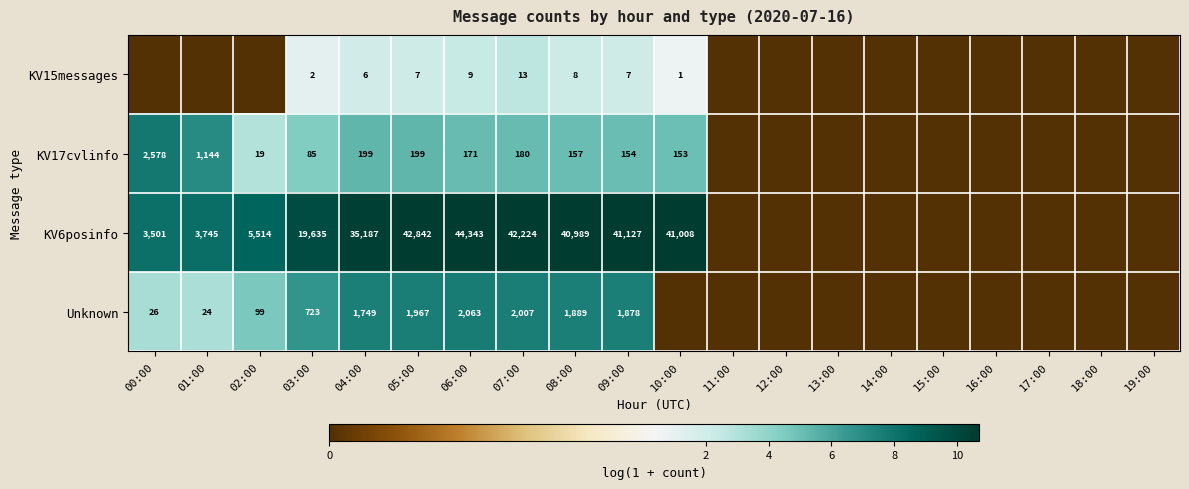

True or false: KV17cvlinfo has a value of 199 at 05:00.

True